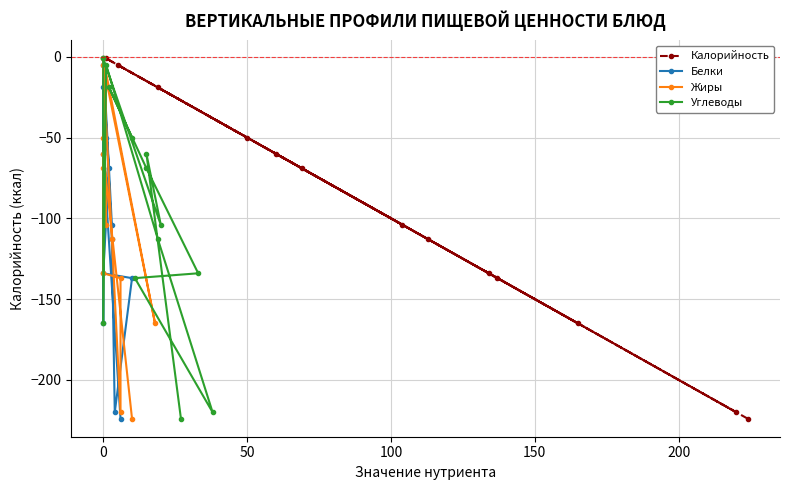

Count the number of data series in this chart.

4